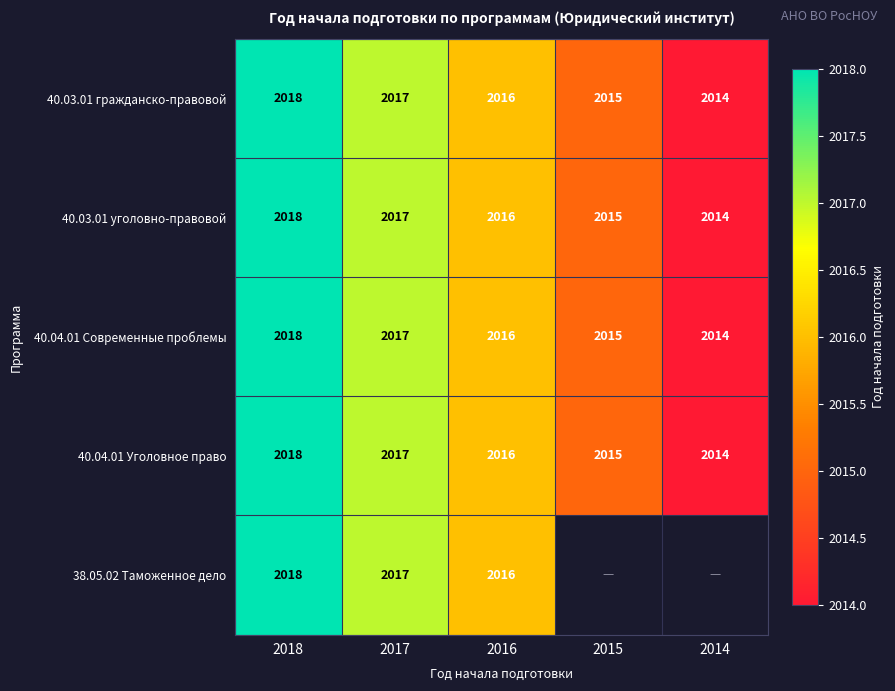

What is the total value across all series at 2018?

10090